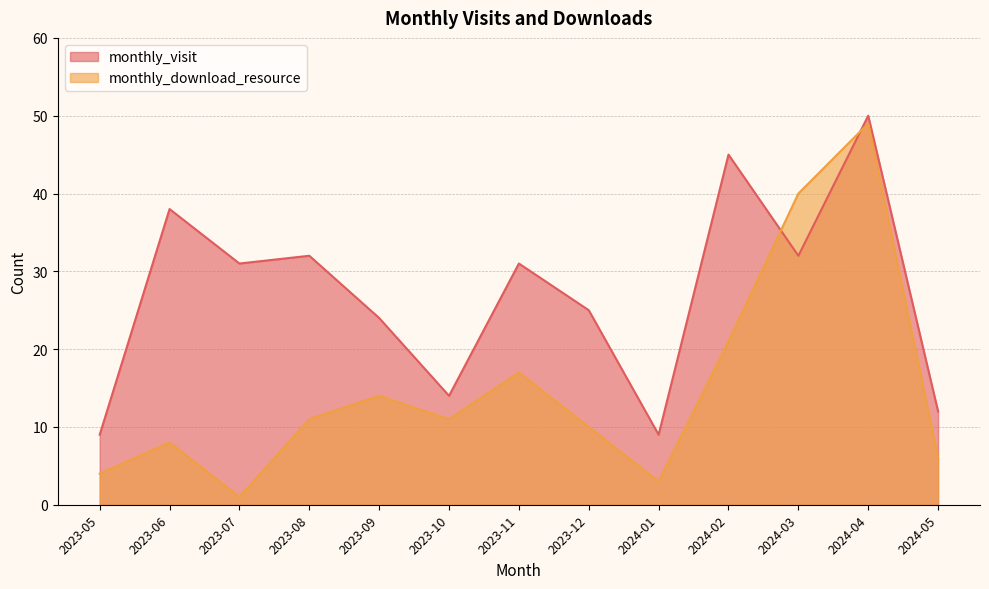

How many intersections are there between monthly_visit and monthly_download_resource?

2